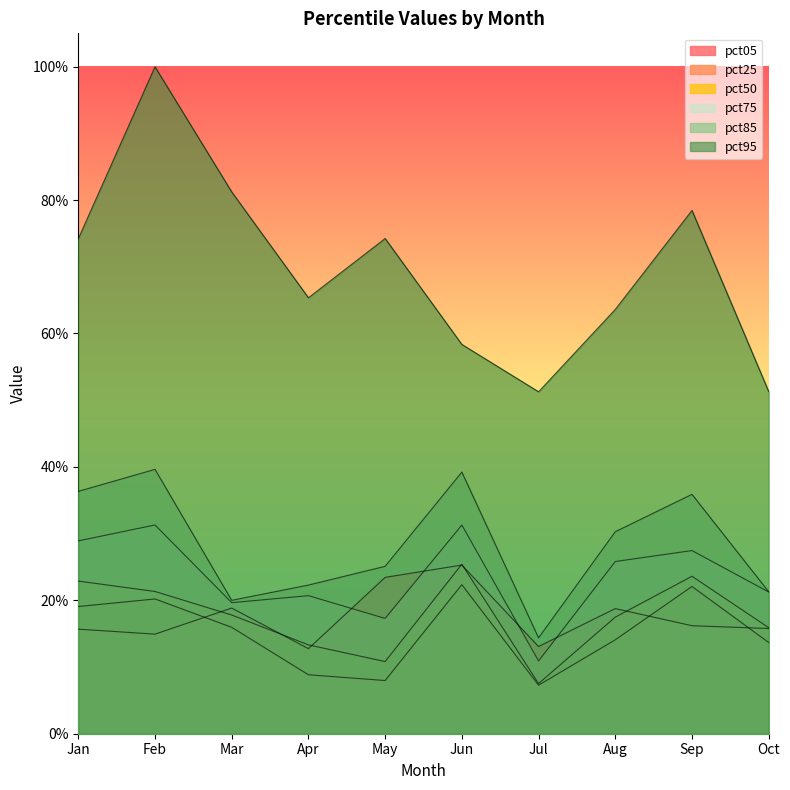

In pct75, how many points are higher than both neighbors (excluding endpoints)?

4